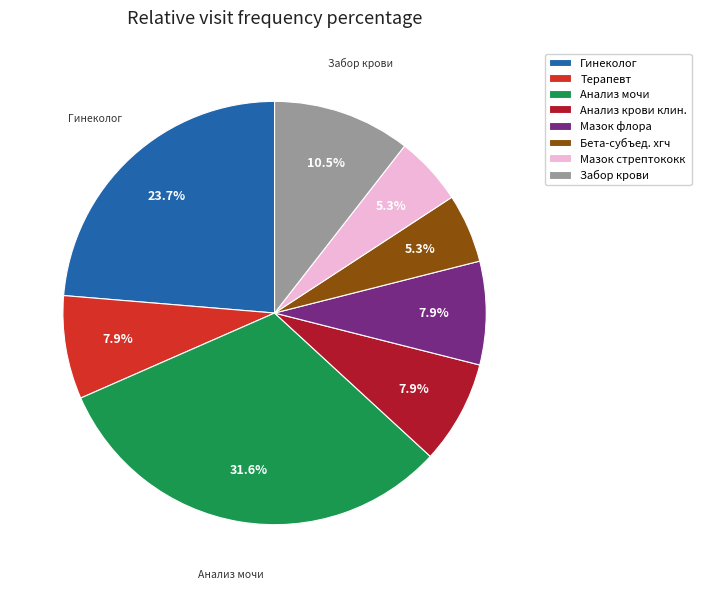

Which category has the biggest portion of the pie?

Анализ мочи